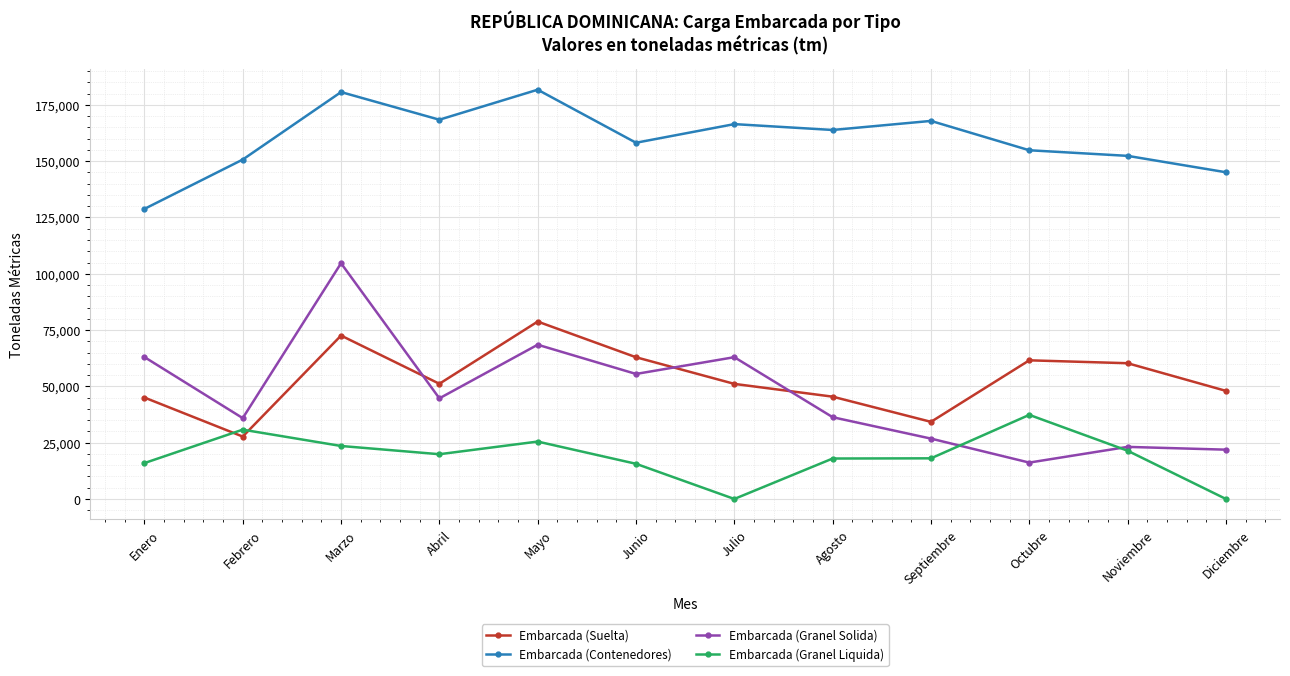

Rank the series by their maximum value, from lowest to highest.

Embarcada (Granel Liquida), Embarcada (Suelta), Embarcada (Granel Solida), Embarcada (Contenedores)